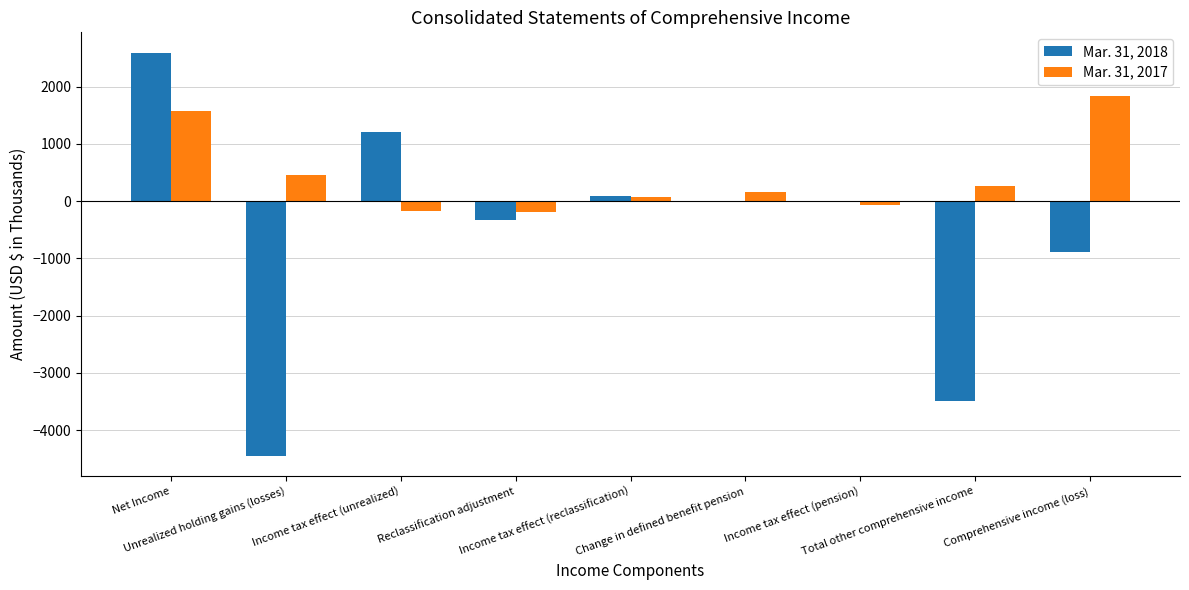

Between Reclassification adjustment and Income tax effect (reclassification), which series saw the biggest shift?

Mar. 31, 2018